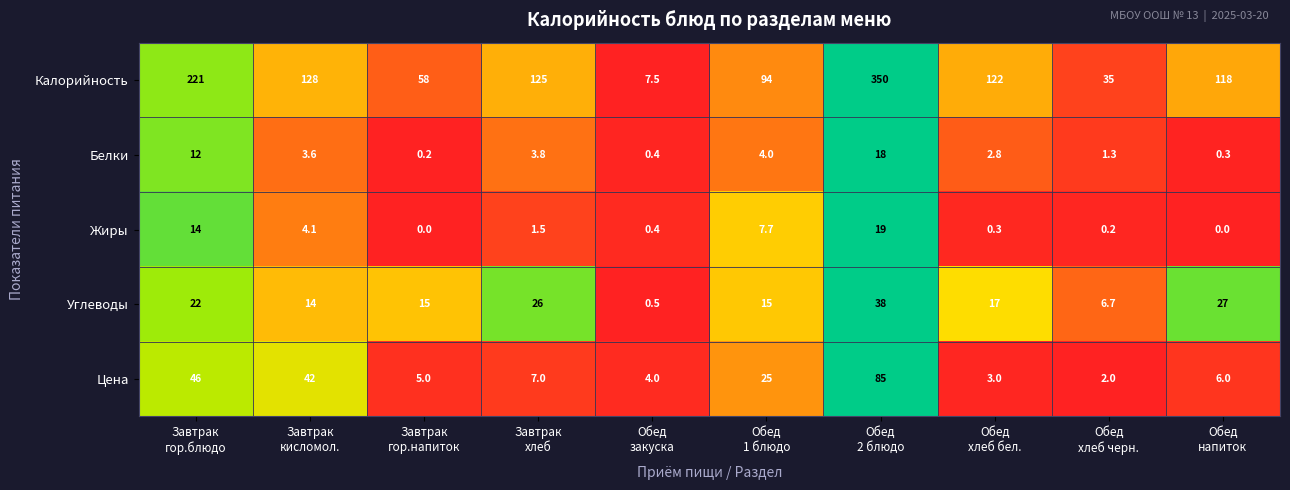

Rank the series by their maximum value, from lowest to highest.

Белки, Жиры, Углеводы, Цена, Калорийность